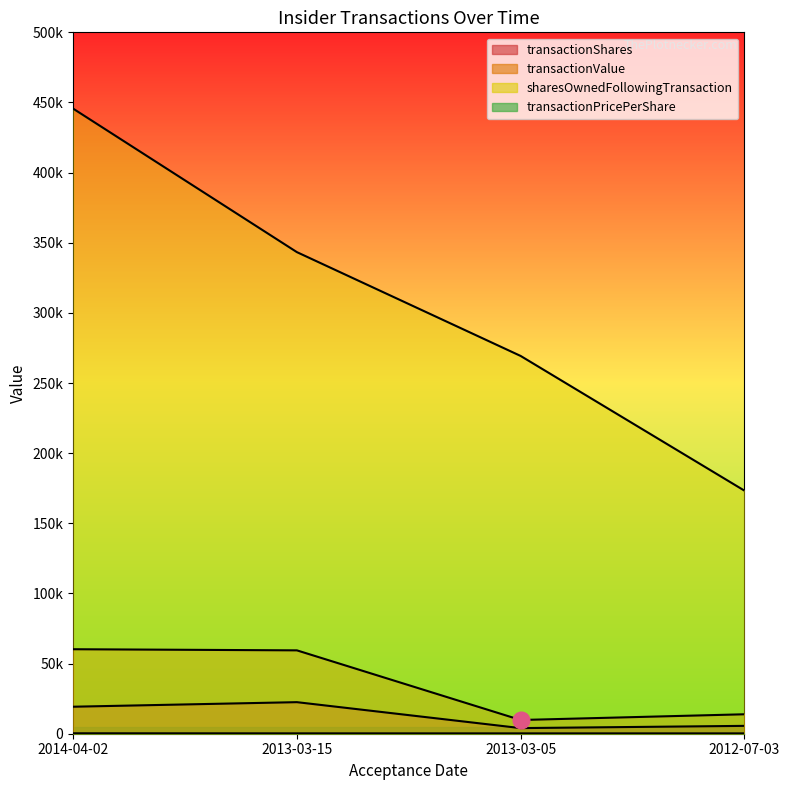

The value of transactionShares at 2013-03-15 is 22500.0. True or false?

True